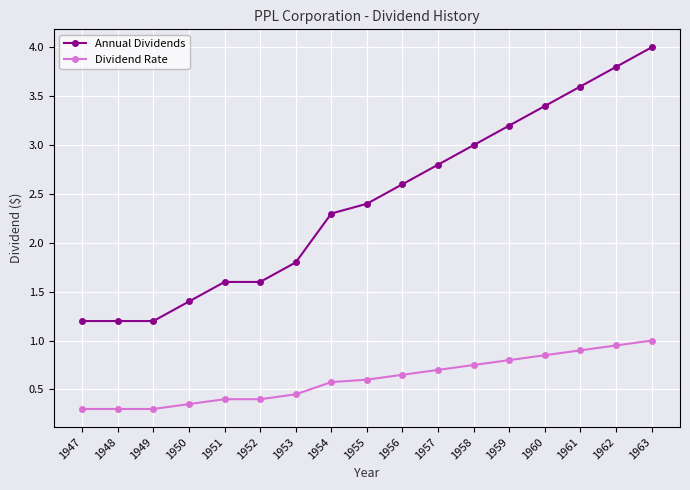

What is the sum of all Dividend Rate values?

10.3